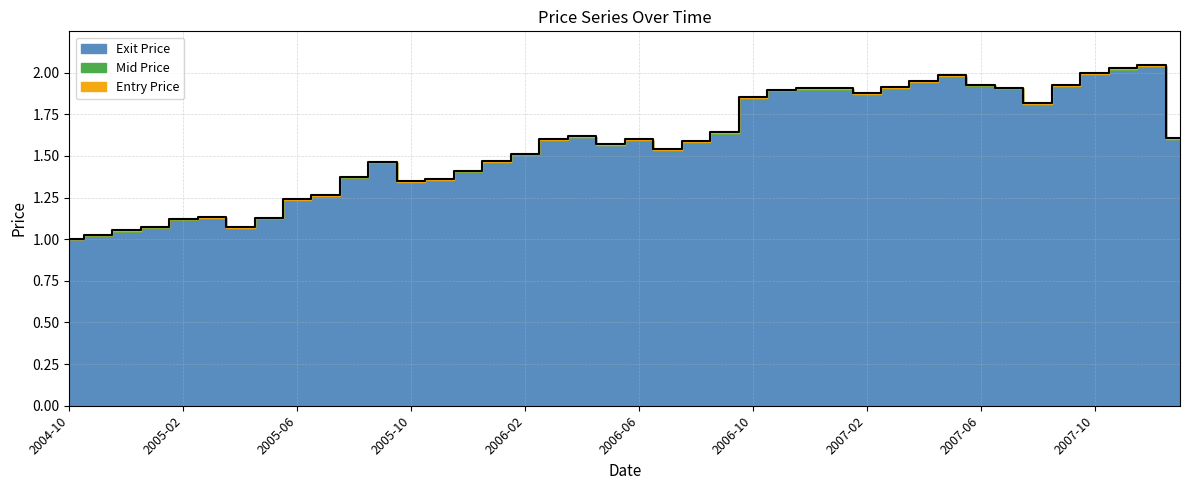

List the labels in order of Mid Price value, largest first.

2007-12, 2007-11, 2007-10, 2007-05, 2007-04, 2007-06, 2007-09, 2007-03, 2007-07, 2006-12, 2007-01, 2006-11, 2007-02, 2006-10, 2007-08, 2006-09, 2006-04, 2008-01, 2006-03, 2006-06, 2006-08, 2006-05, 2006-07, 2006-02, 2006-01, 2005-09, 2005-12, 2005-08, 2005-11, 2005-10, 2005-07, 2005-06, 2005-03, 2005-05, 2005-02, 2005-01, 2005-04, 2004-12, 2004-11, 2004-10